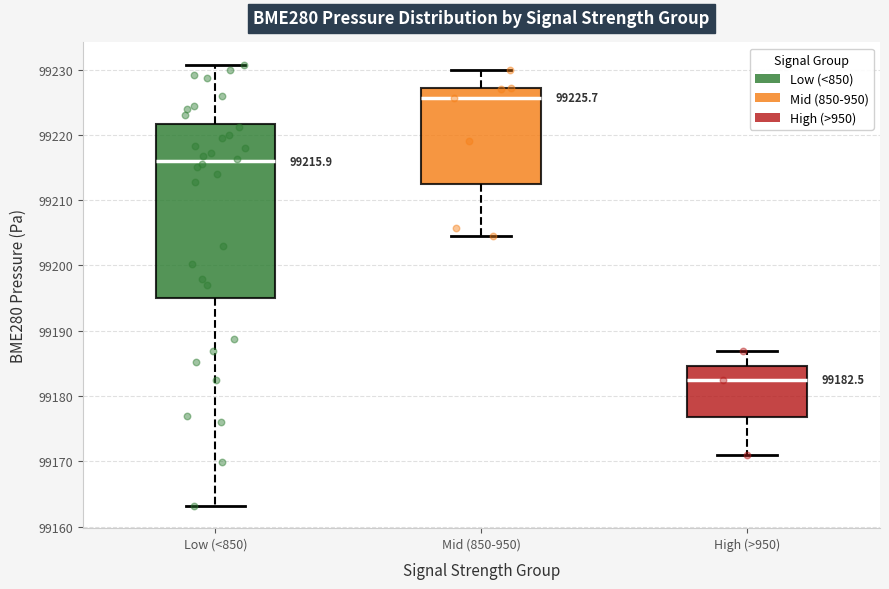

Which box's median line is the highest?

Mid (850-950)